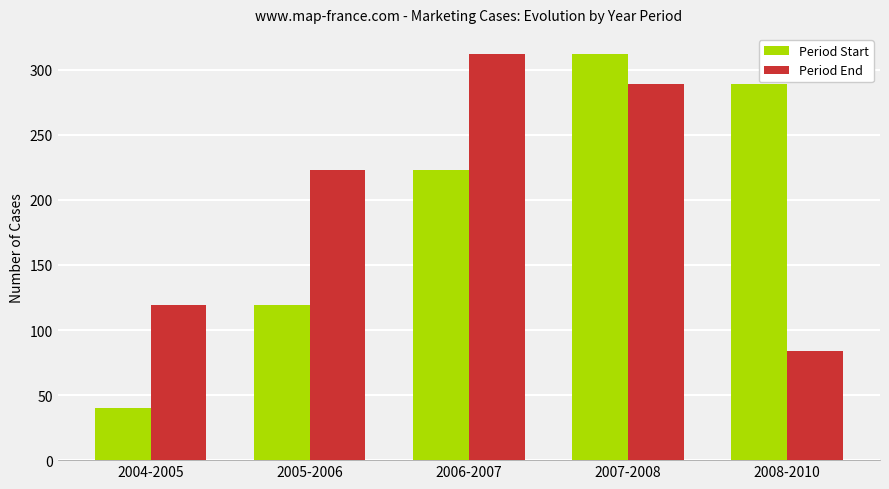

What is the difference between the maximum and minimum values in the Period End series?

228